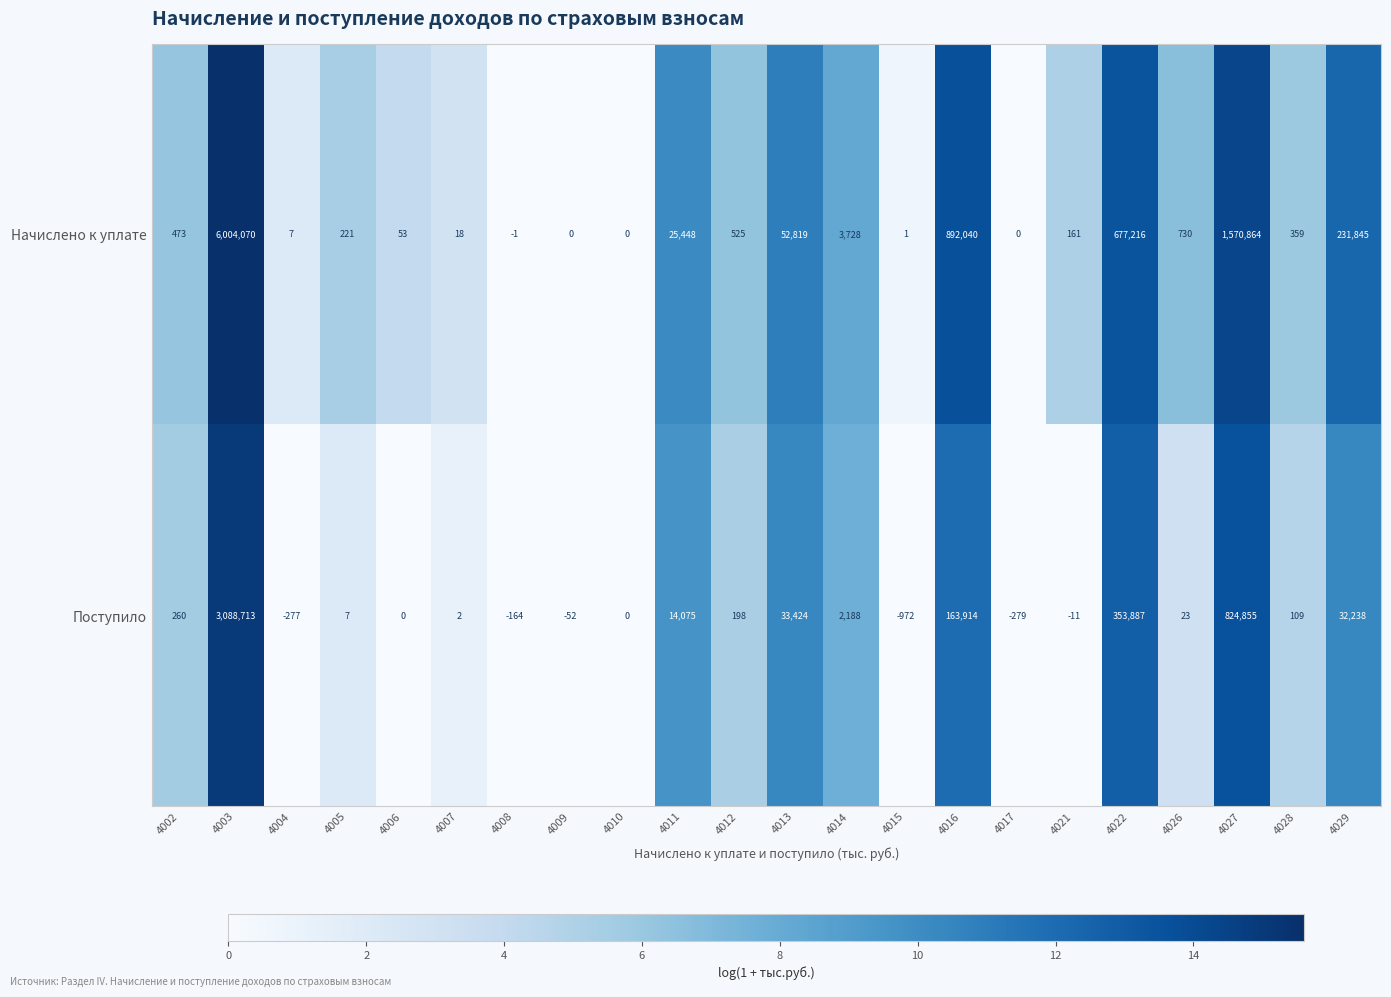

The value of Поступило at 4006 is 0. True or false?

True